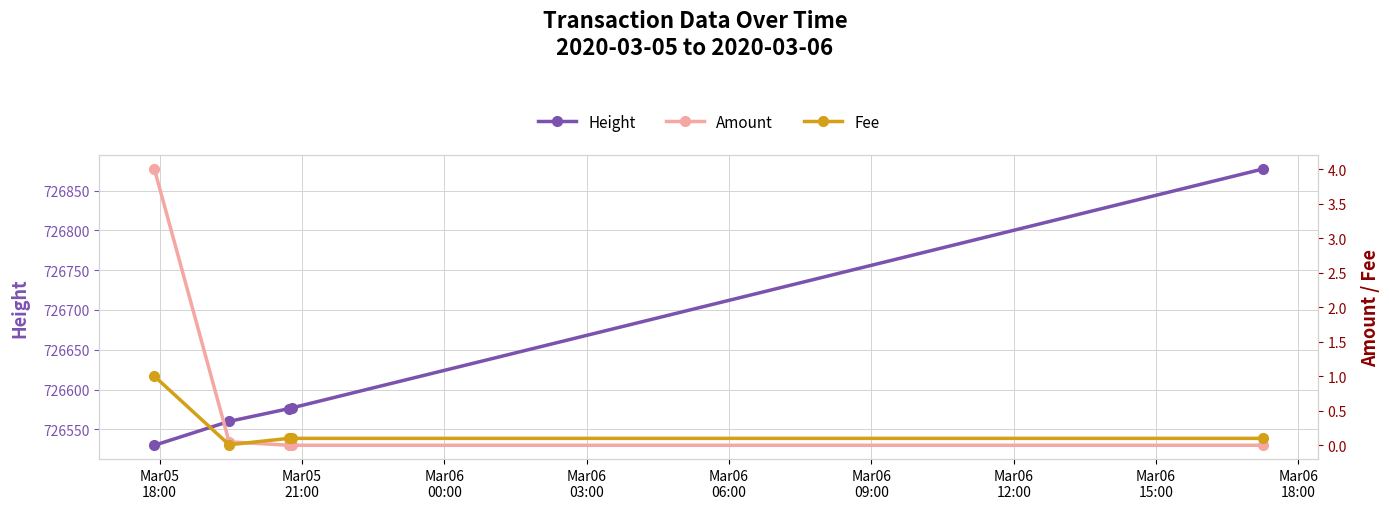

What is the value of the Height point at the 1st from the left?

726530